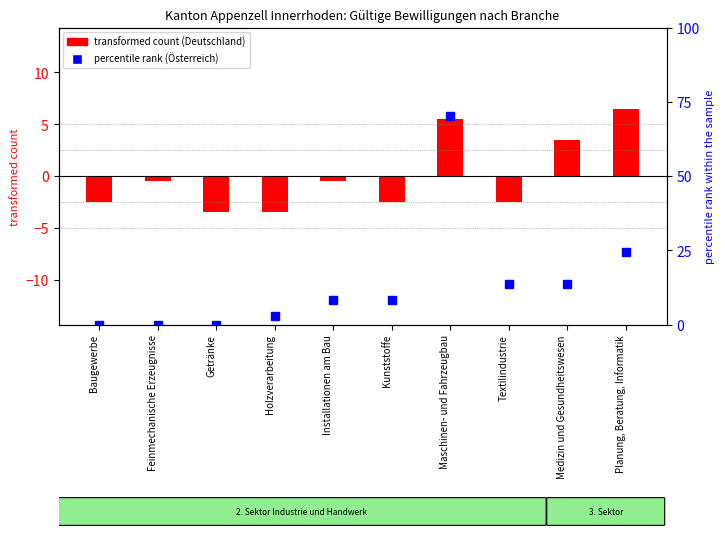

What is the difference between the second highest and minimum values in the percentile rank within sample (Österreich) series?

24.3